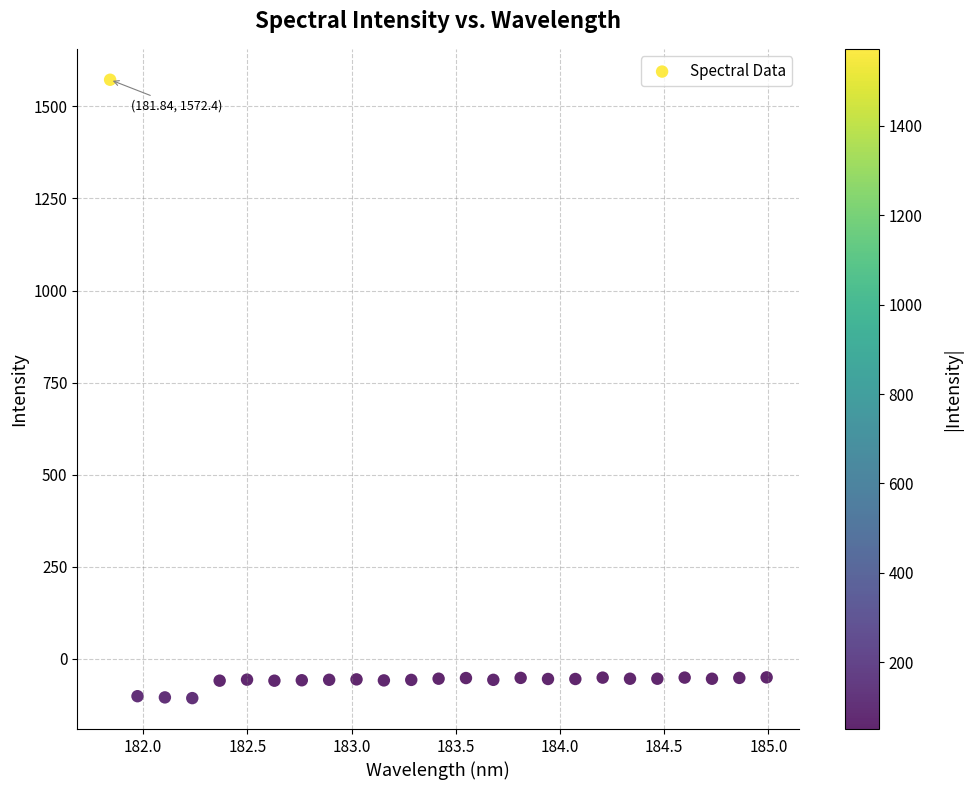

What is the range of X values (max minus min)?

3.1